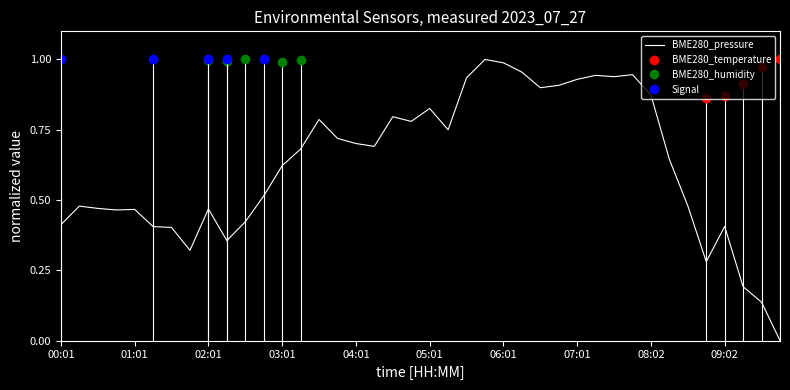

At which category does the chart reach its peak across all series?

23